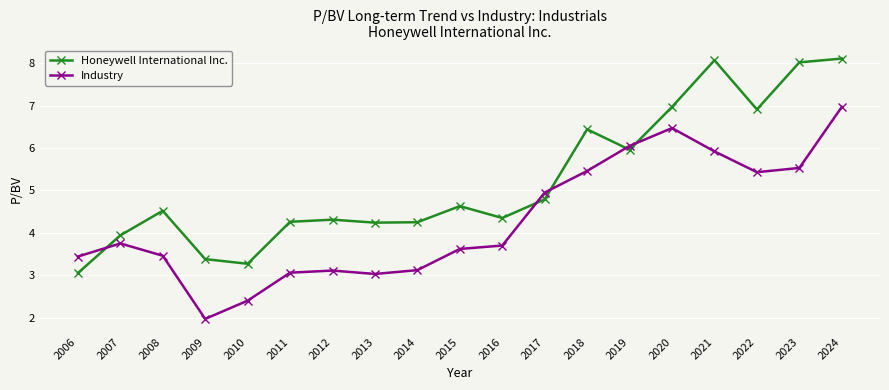

At which category does the chart reach its minimum across all series?

2009